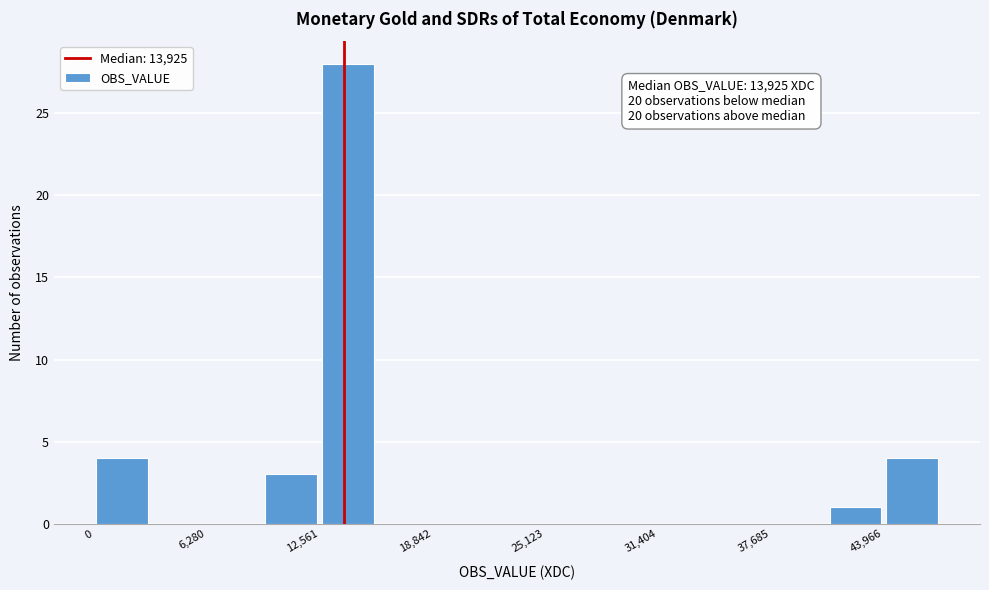

Around what value on the x-axis is the tallest bar? Give the approximate position of its centre, as read against the axis.

14000